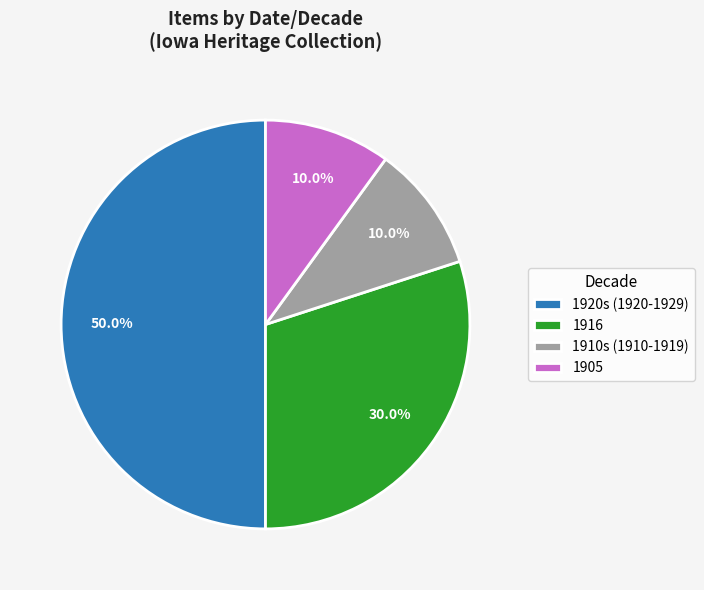

Is the sum of 1910s (1910-1919) and 1916 greater than half?

No